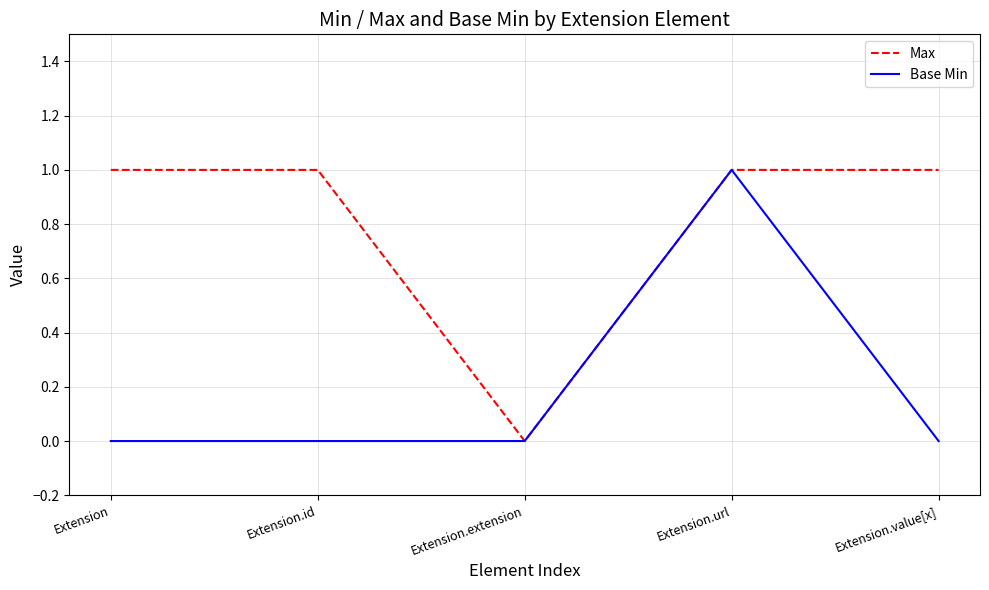

Which series has the largest total across all categories?

Max